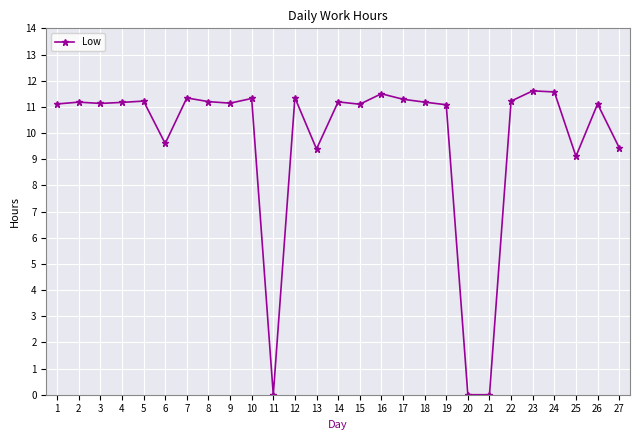

The chart shows a value of 9.4 at 27. True or false?

True